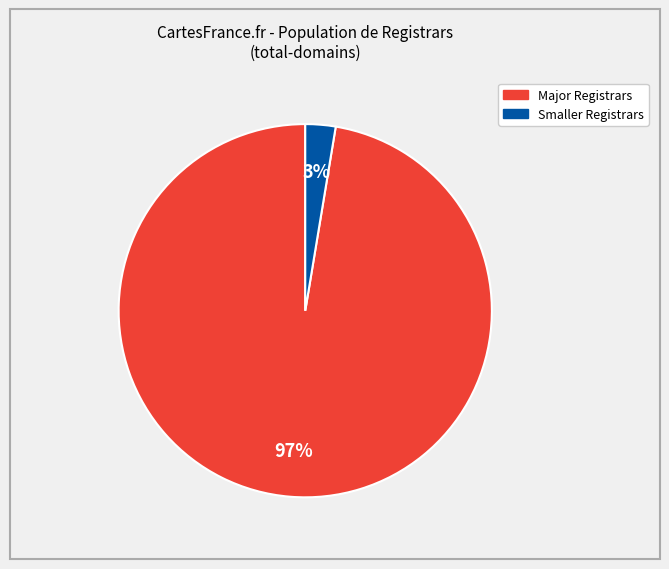

Is there a majority slice in this chart?

Yes